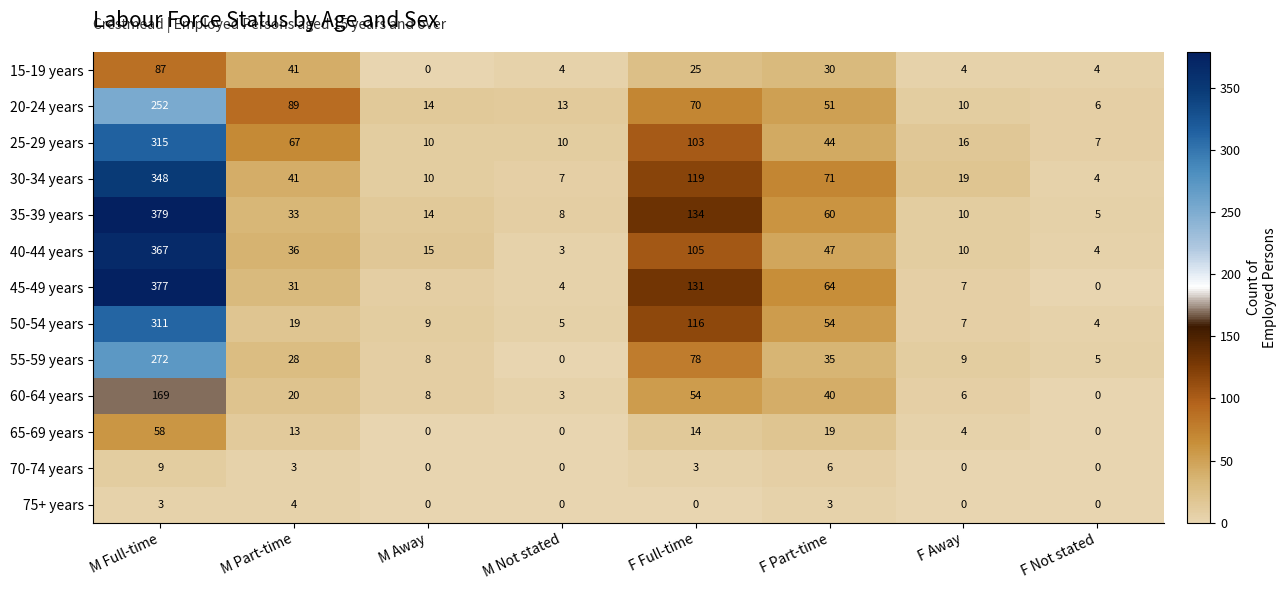

What is the sum of all 35-39 years values?

643